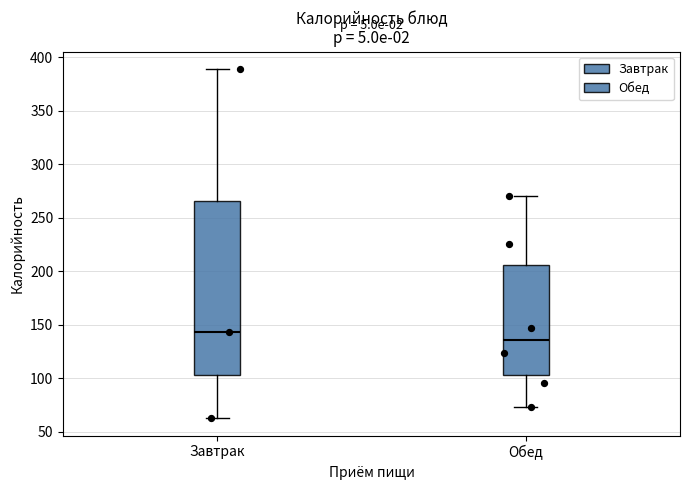

Which box is the tallest, from its lower edge to its upper edge?

Завтрак